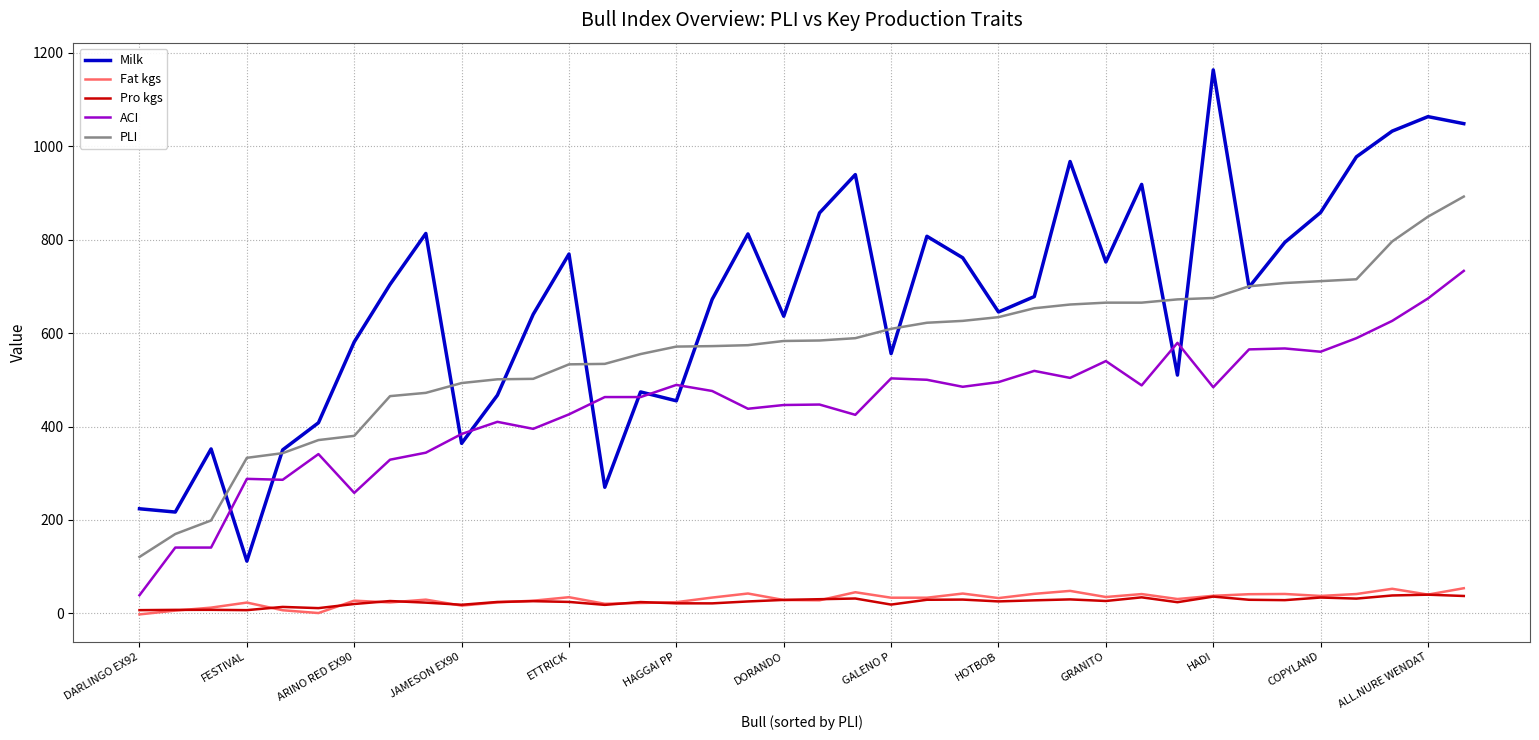

Which series has the largest total across all categories?

Milk